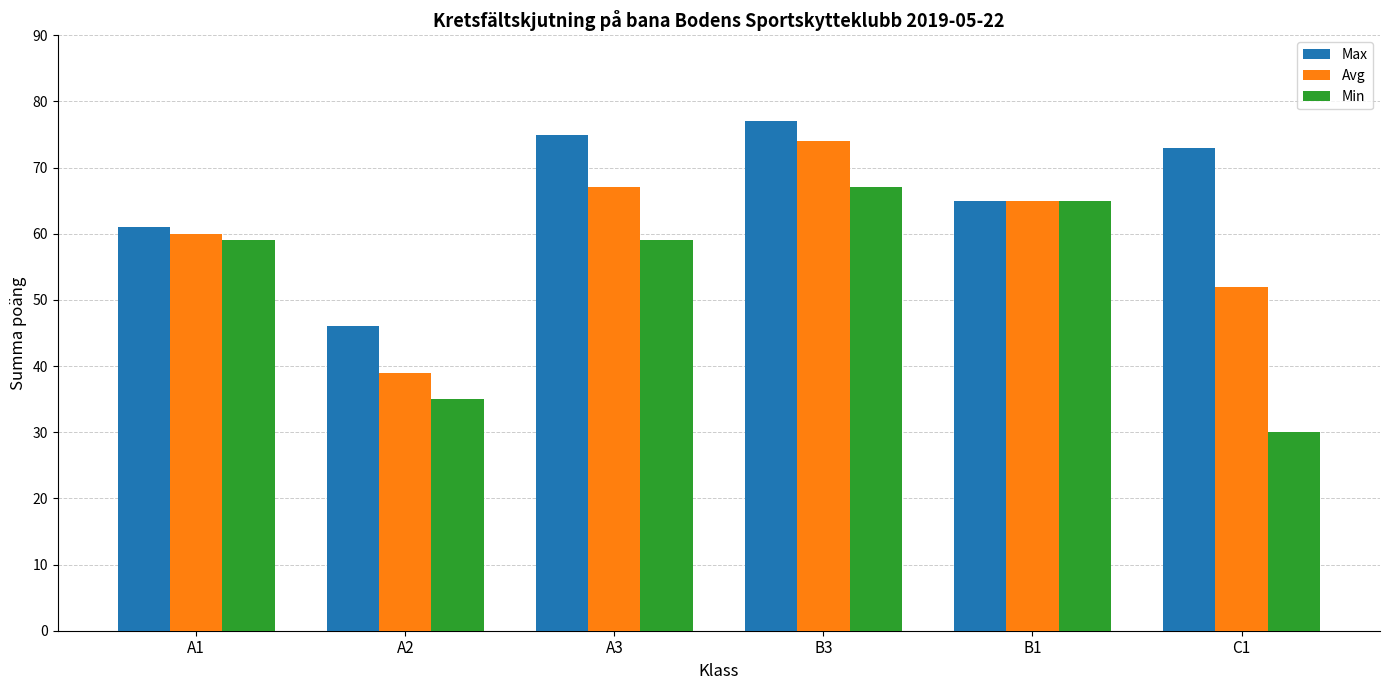

What is the difference between the highest and lowest values at A2?

11